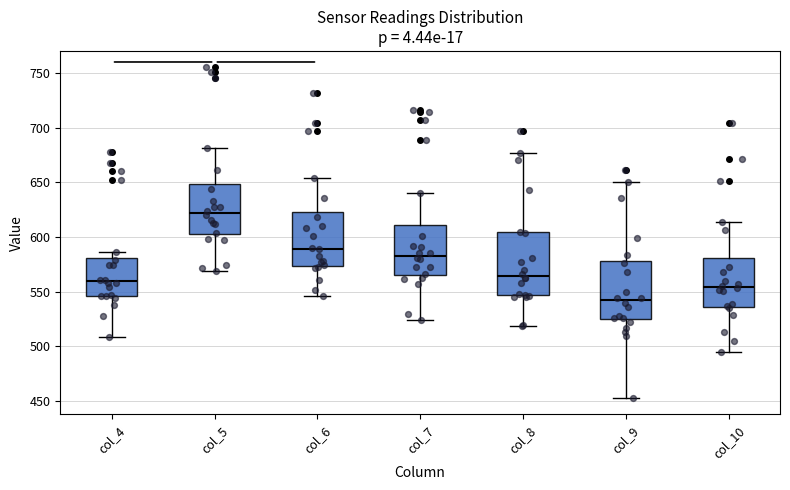

Which box's median line is the highest?

col_5